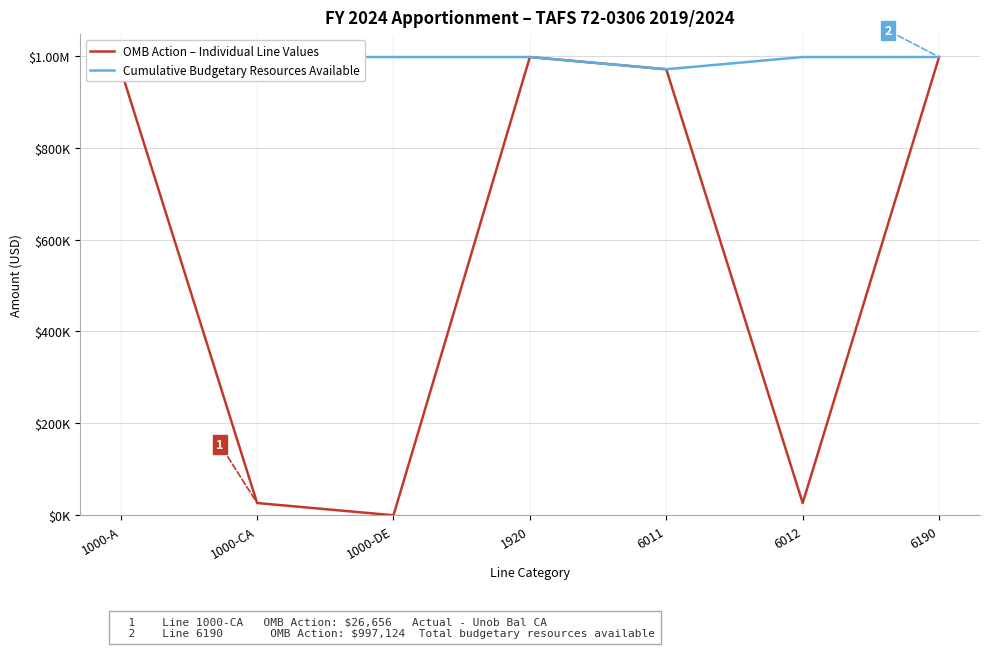

True or false: OMB Action – Individual Line Values and Cumulative Budgetary Resources Available cross at least once.

False